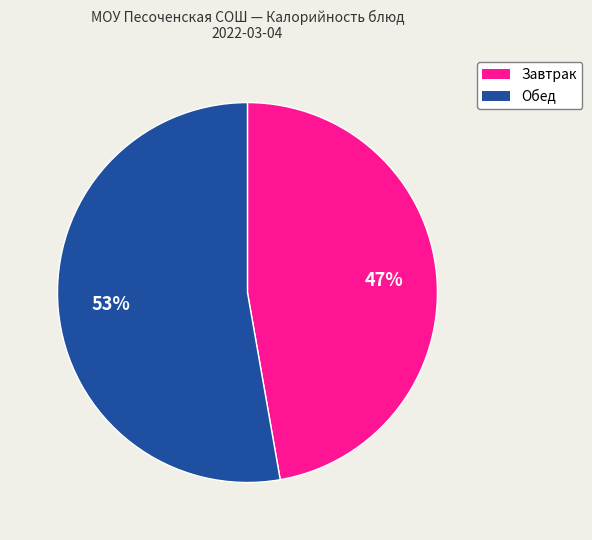

To the nearest percent, what is the average slice percentage?

50%